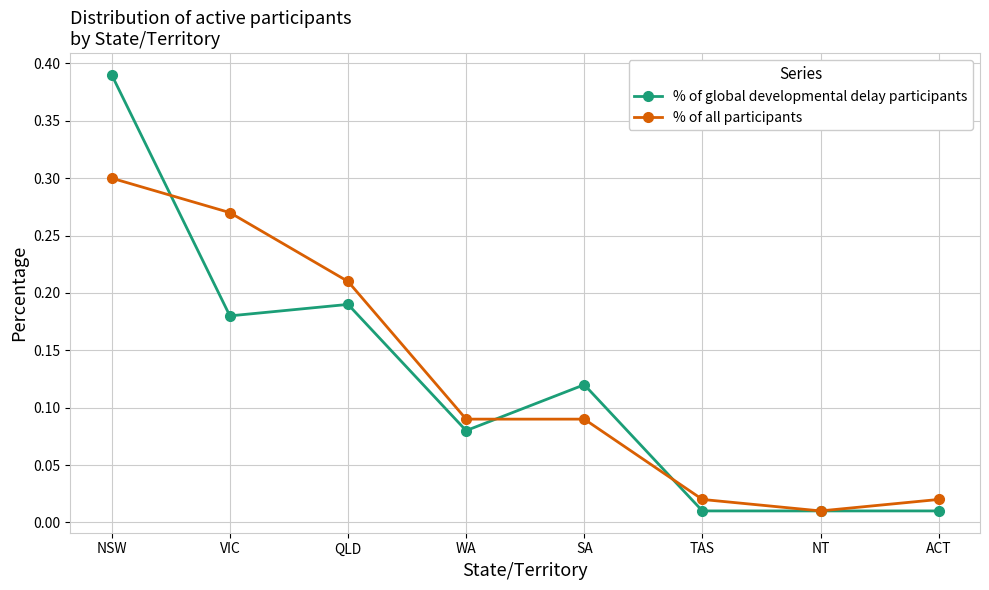

Which label corresponds to the largest value in the chart?

NSW